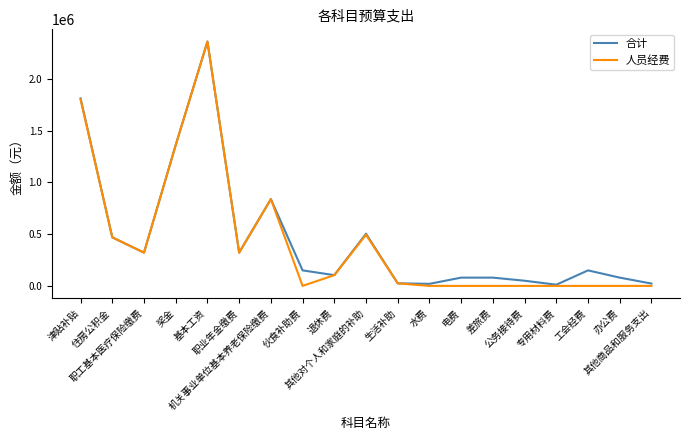

Which series has the widest spread of values?

人员经费